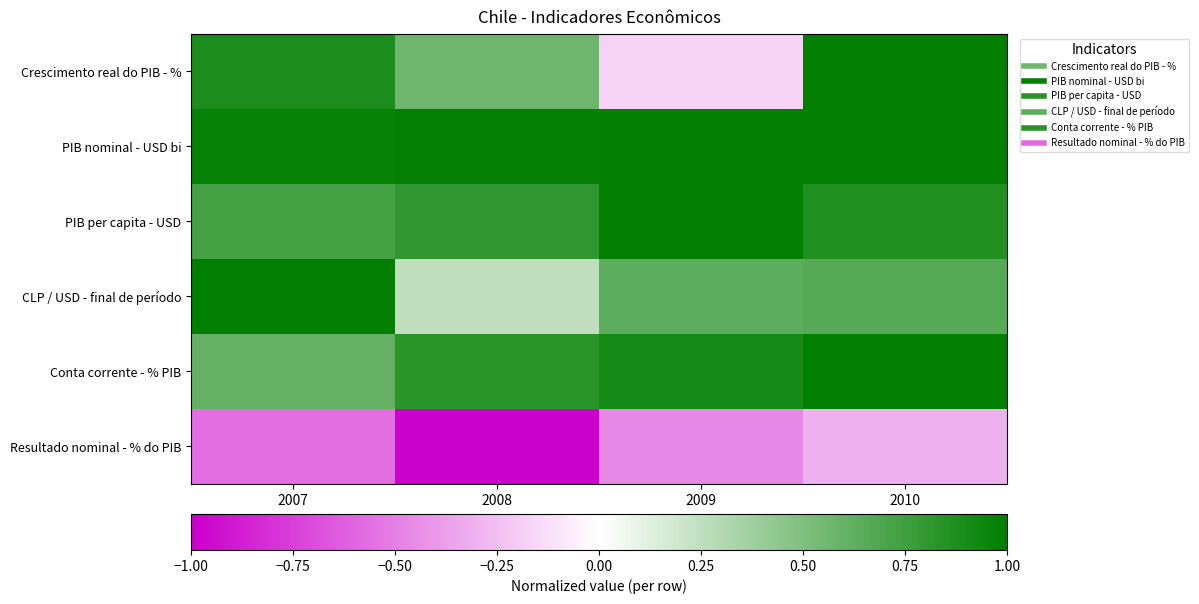

What is the difference between the highest and lowest values at 2010?

1.3